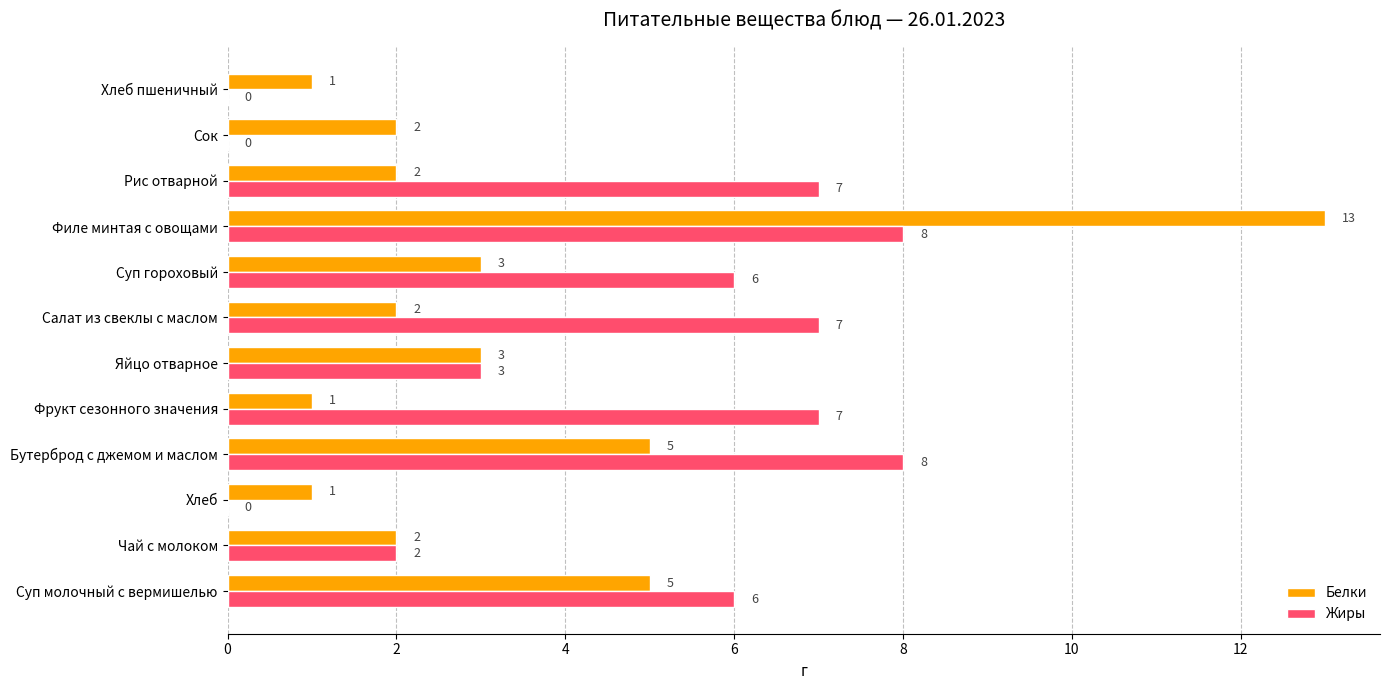

What is the maximum value shown in the chart?

13